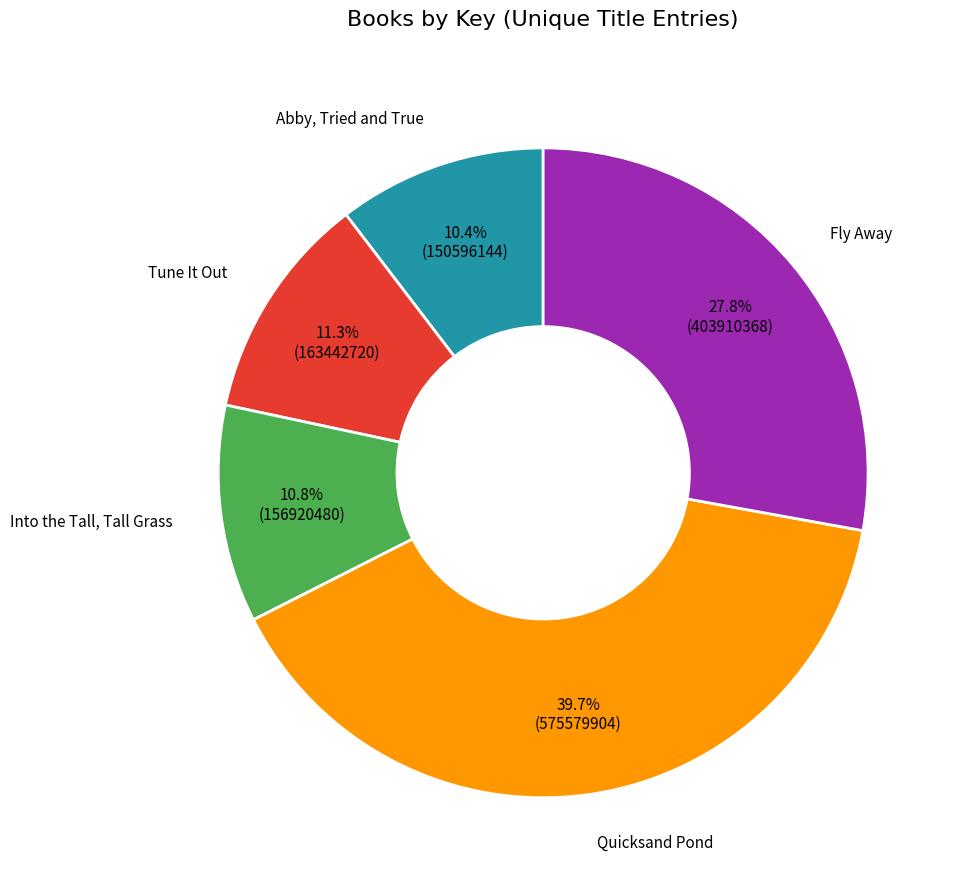

Does any single category account for the majority?

No